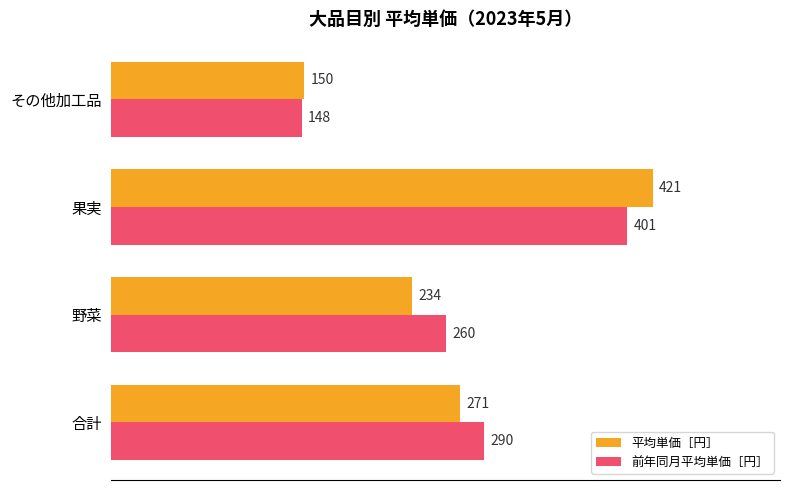

List the labels in order of 前年同月平均単価［円］ value, smallest first.

その他加工品, 野菜, 合計, 果実